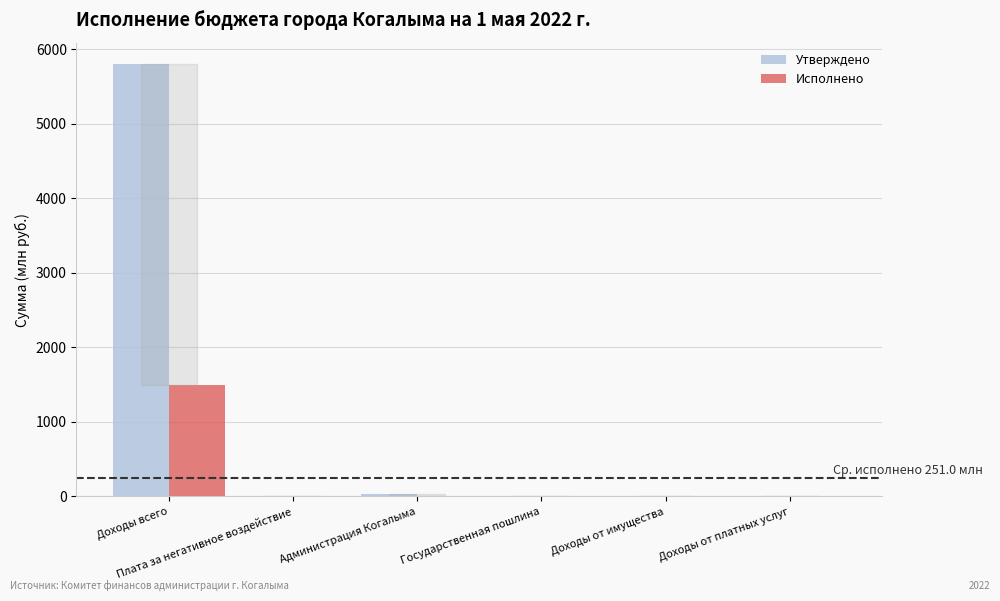

What are all the series names shown in the legend?

Утверждено, Исполнено